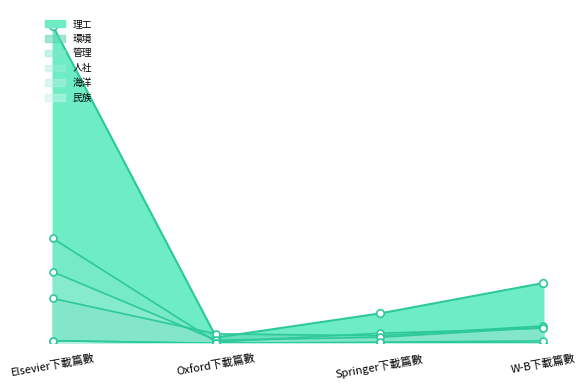

At how many categories does at least one series exceed 39446?

1